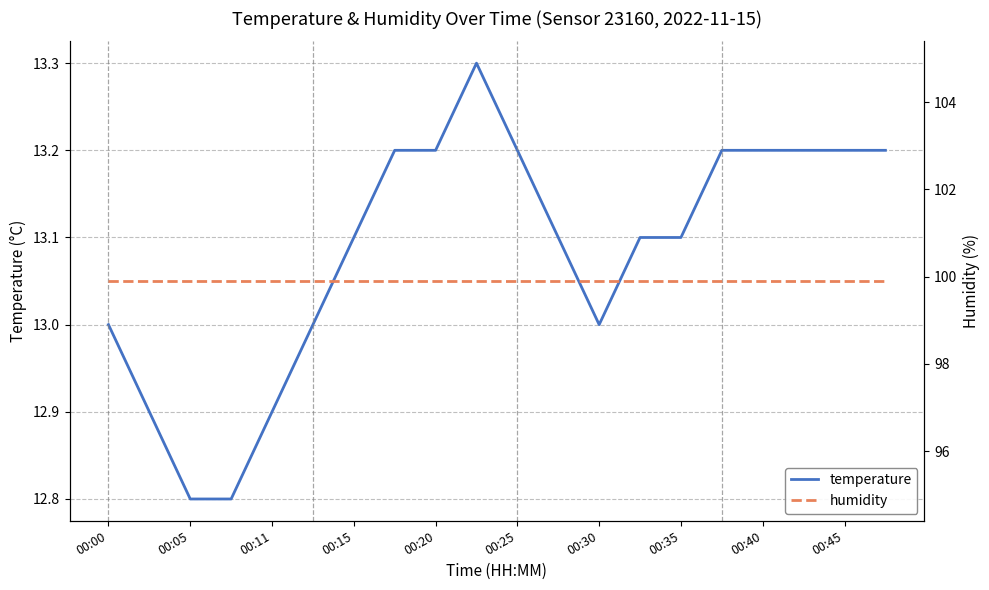

True or false: temperature and humidity intersect in this chart.

False